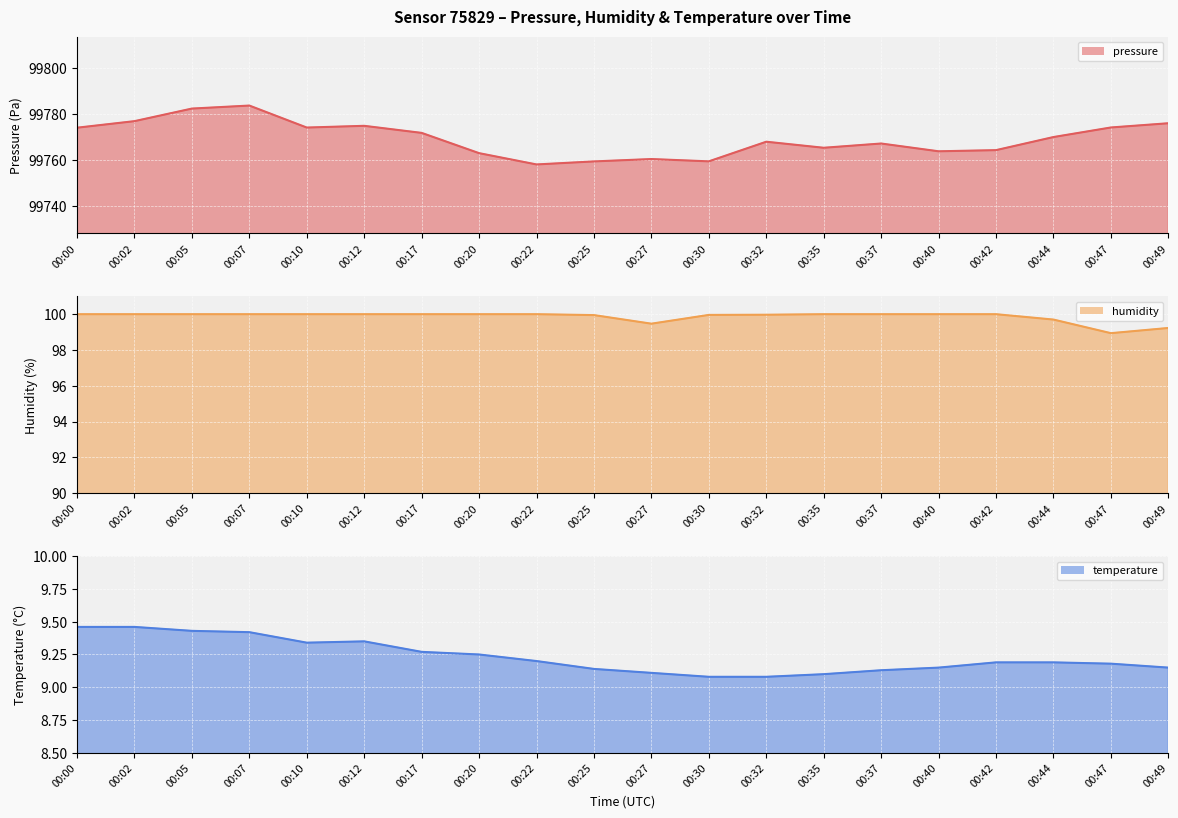

True or false: humidity has more than 0 interior local peaks.

False